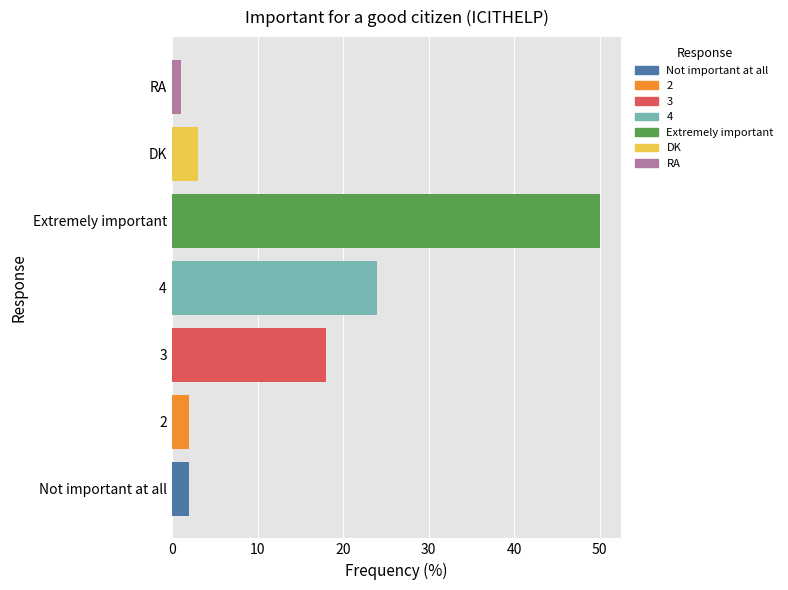

Where is the data nearest to the value 25?

4